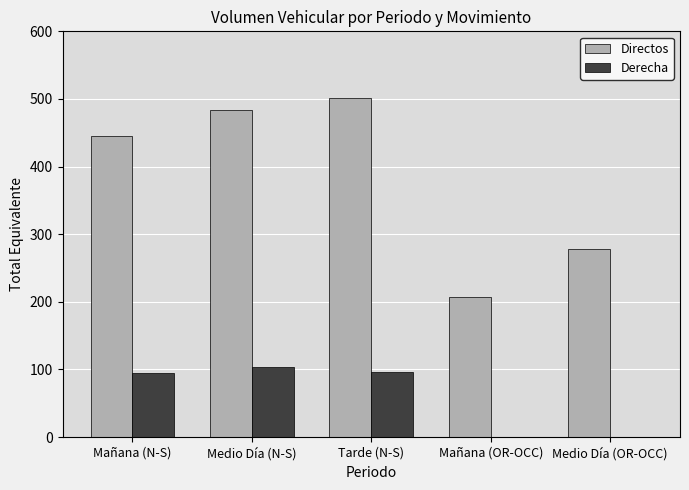

How many series are shown in this chart?

2